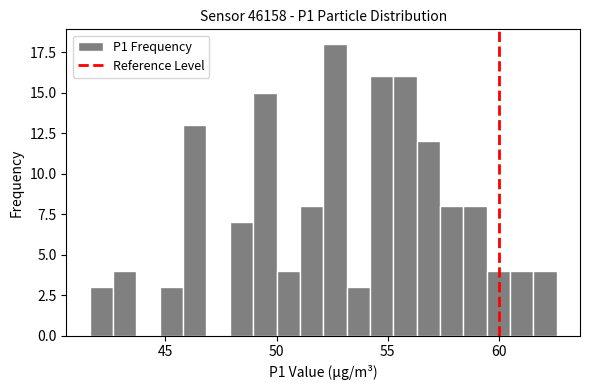

Read against the x-axis, roughly where is the centre of the tallest bar?

52.5